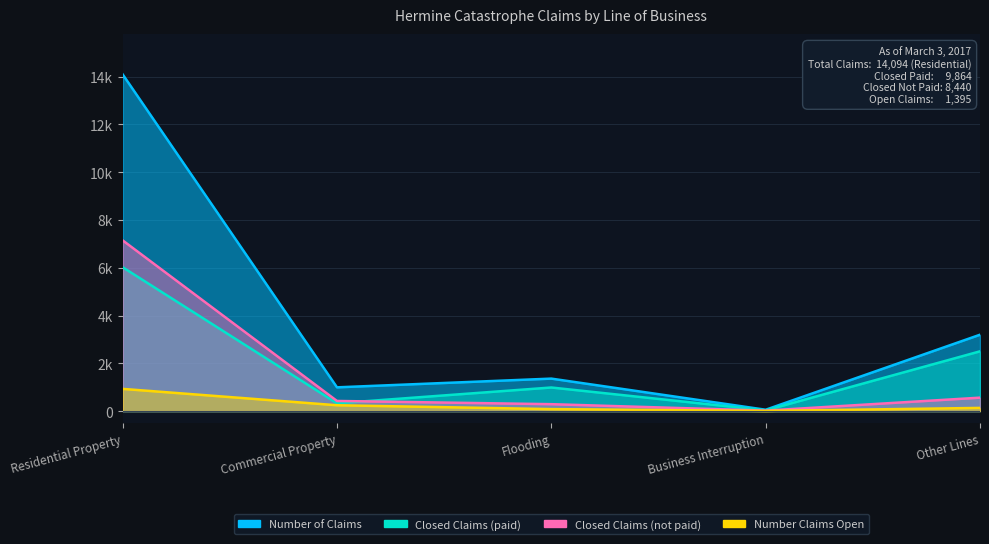

What is the value of the Closed Claims (paid) point at the 5th from the left?

2501